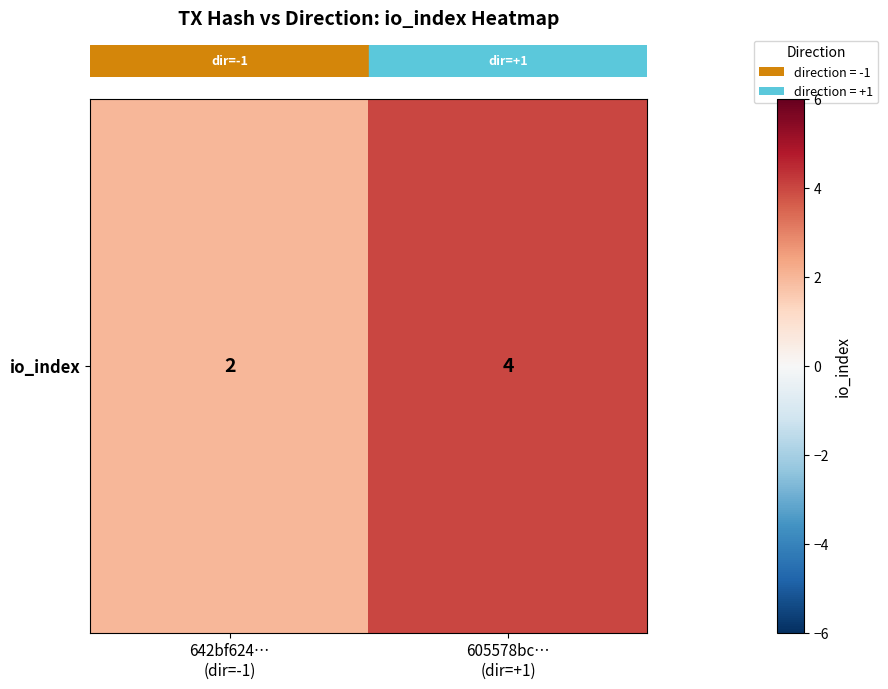

Which has a higher value, 605578bc…
(dir=+1) or 642bf624…
(dir=-1)?

605578bc…
(dir=+1)